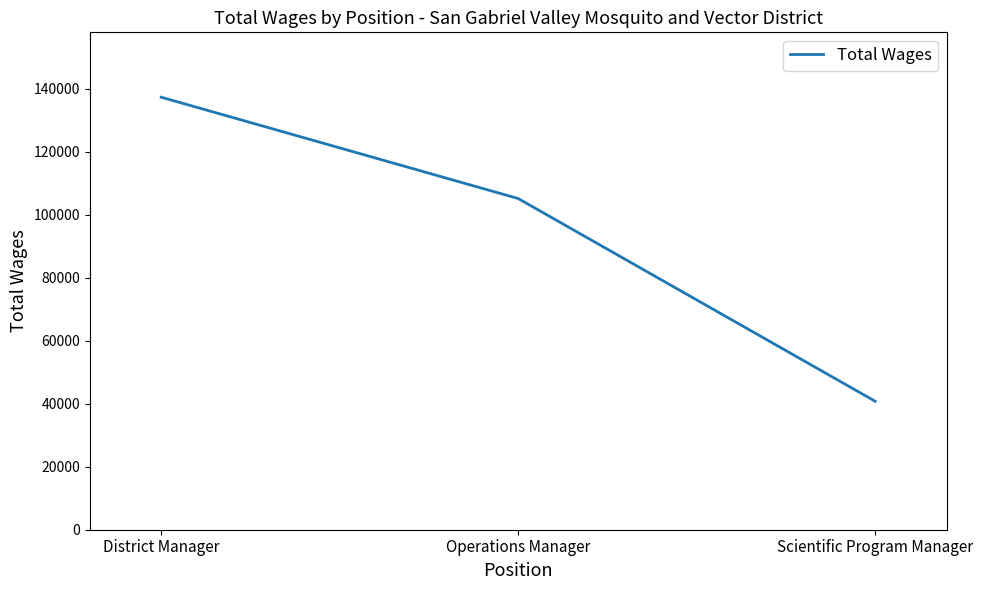

What is the sum of all values?

283195